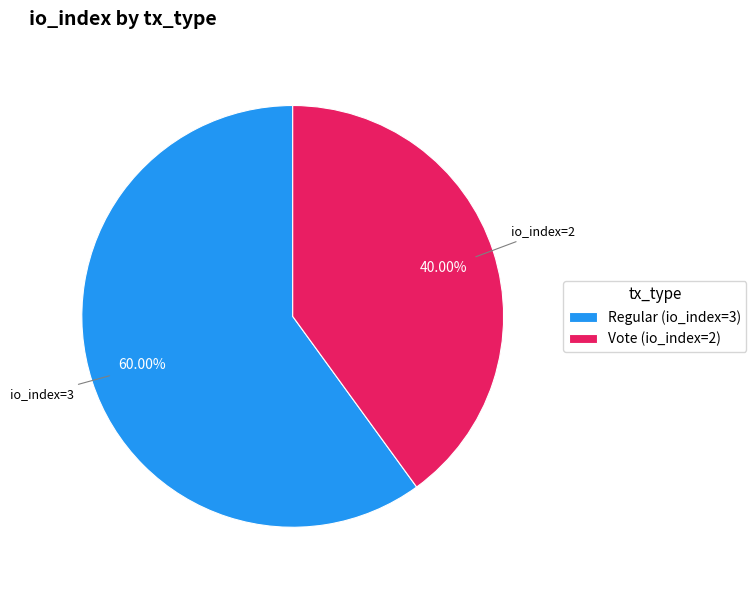

To the nearest percent, what is the difference between the Vote (io_index=2) and Regular (io_index=3) slice percentages?

20%